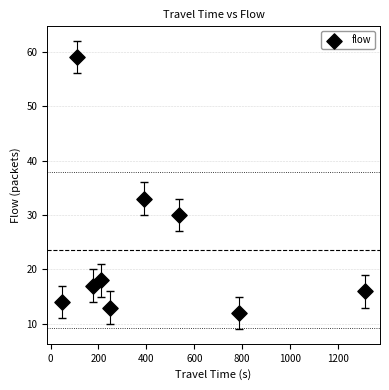

What Y value in the scatter plot is closest to 35?

33